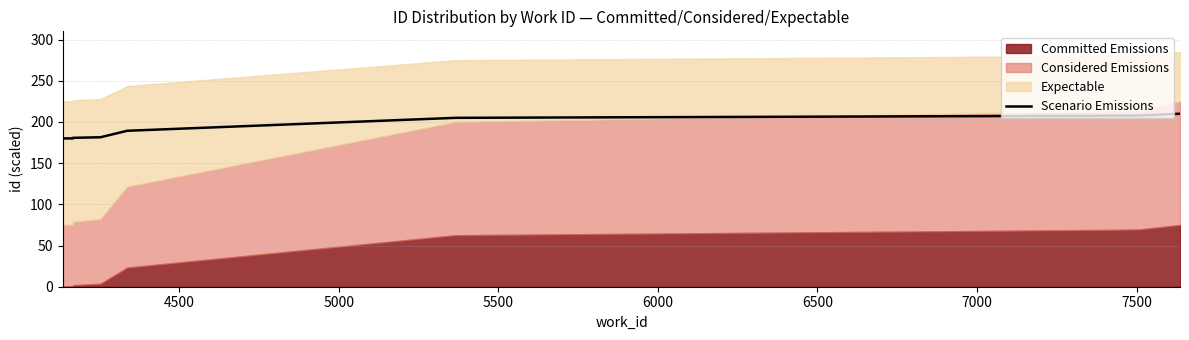

What is the difference between the maximum and minimum values?

30.0